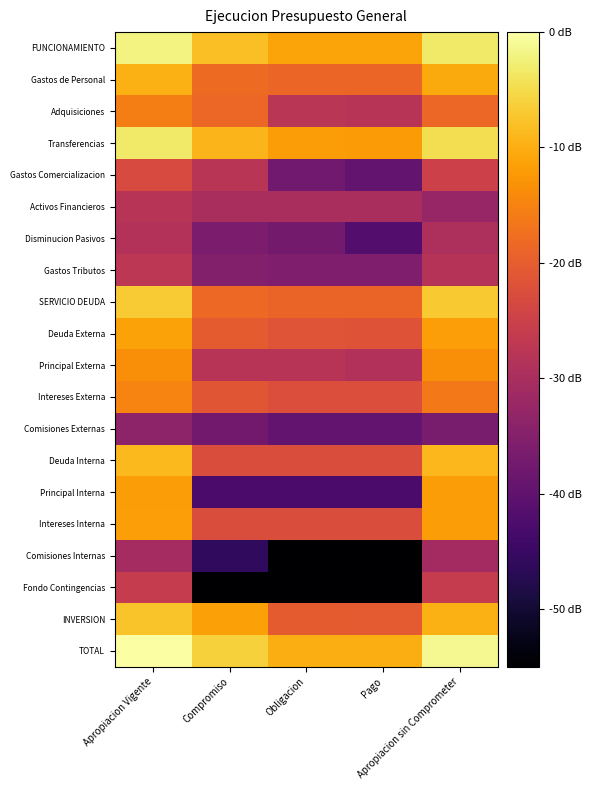

Which label corresponds to the largest value in the chart?

Apropiacion Vigente